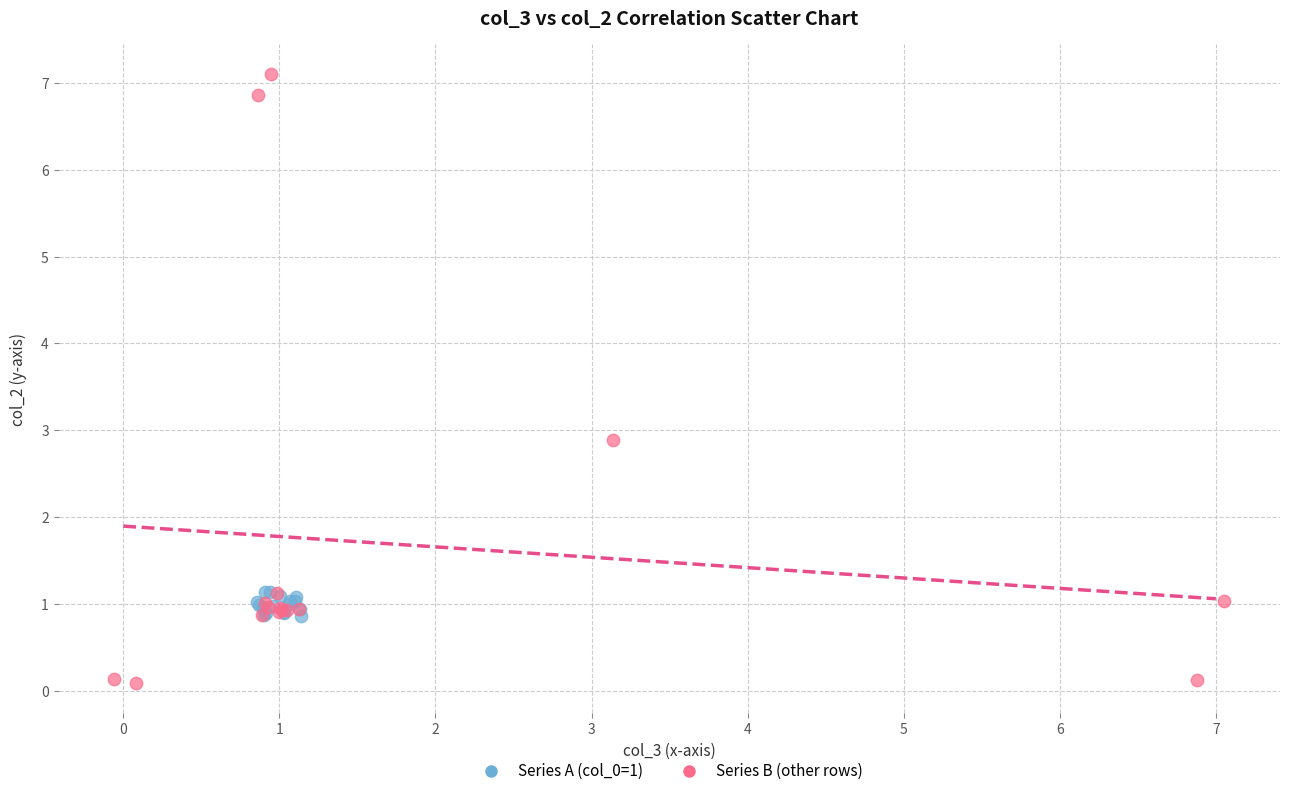

Which series contains the highest Y value?

Series B (other rows)